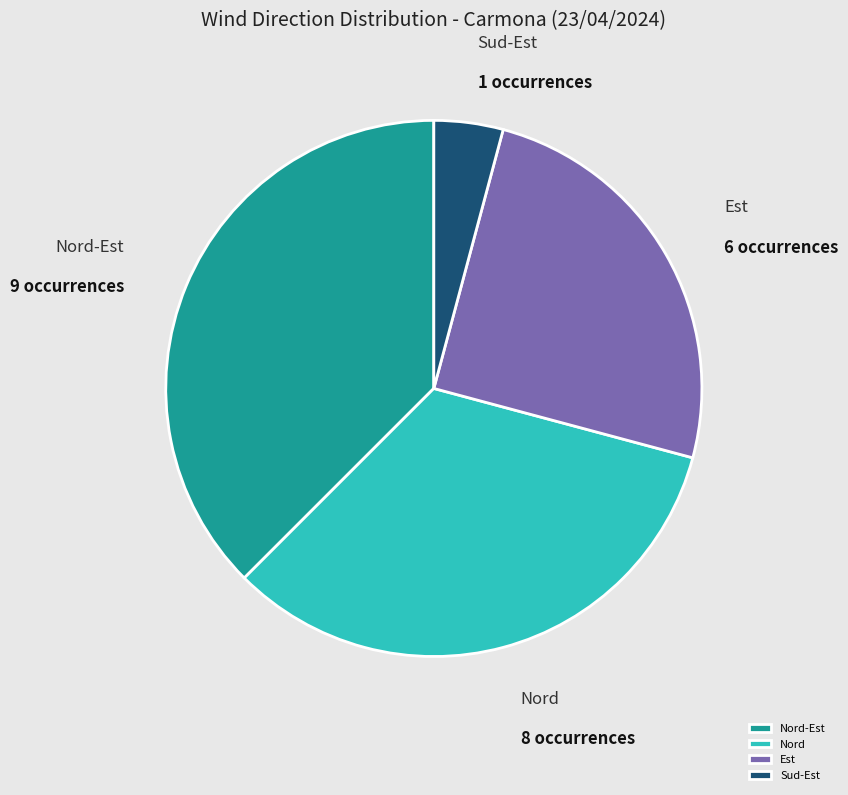

Does any single category account for the majority?

No